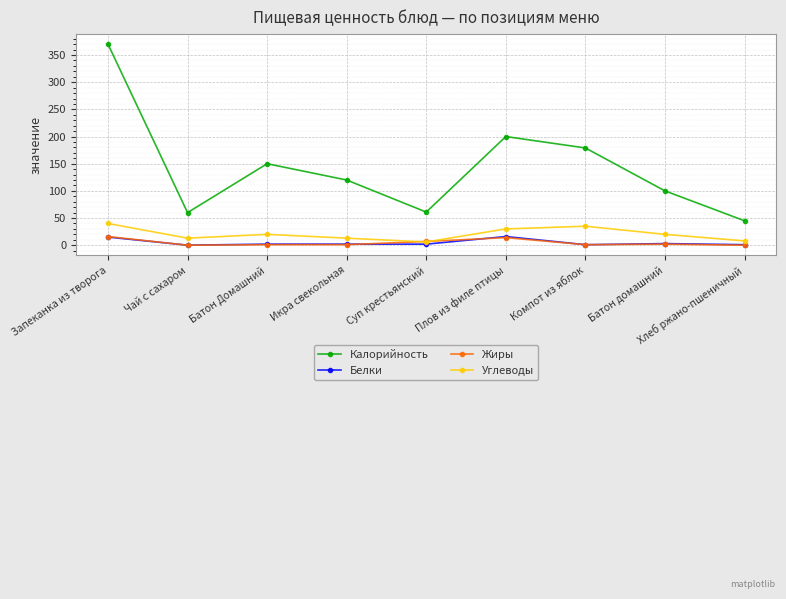

At which category is the sum across all series the highest?

Запеканка из творога